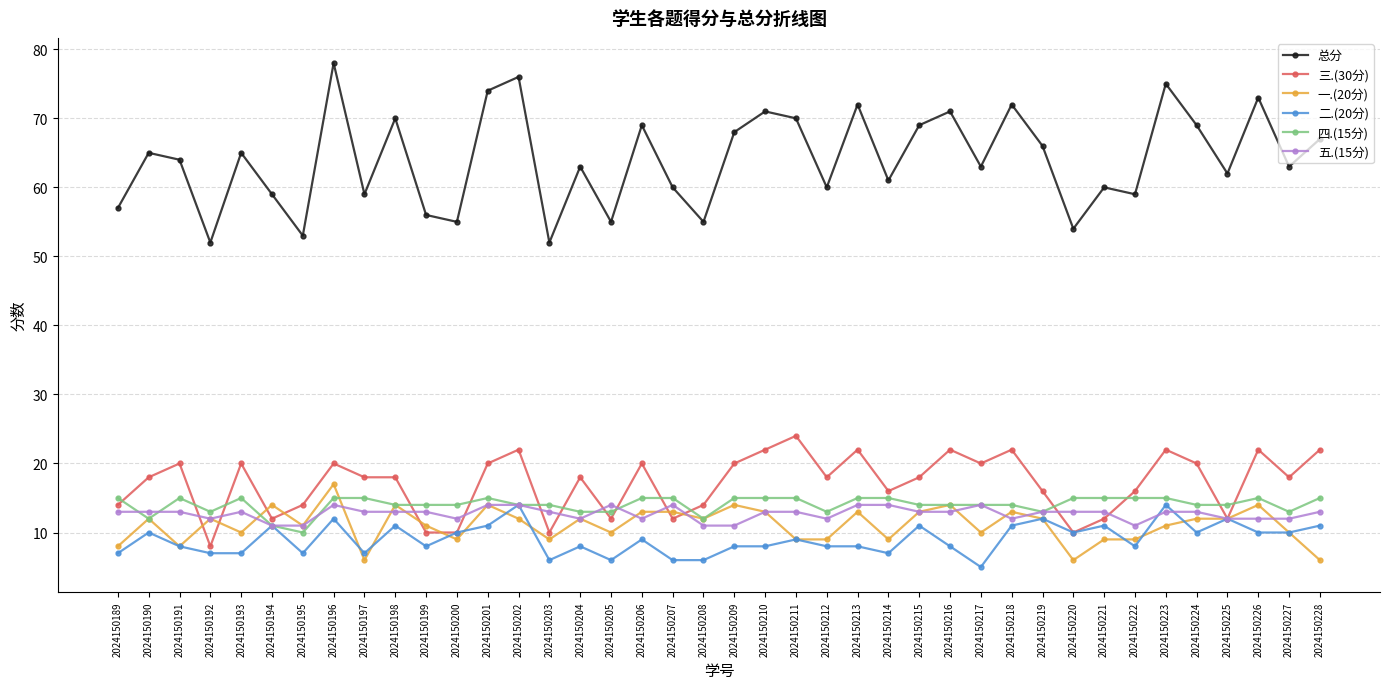

True or false: 二.(20分) and 总分 cross at least once.

False